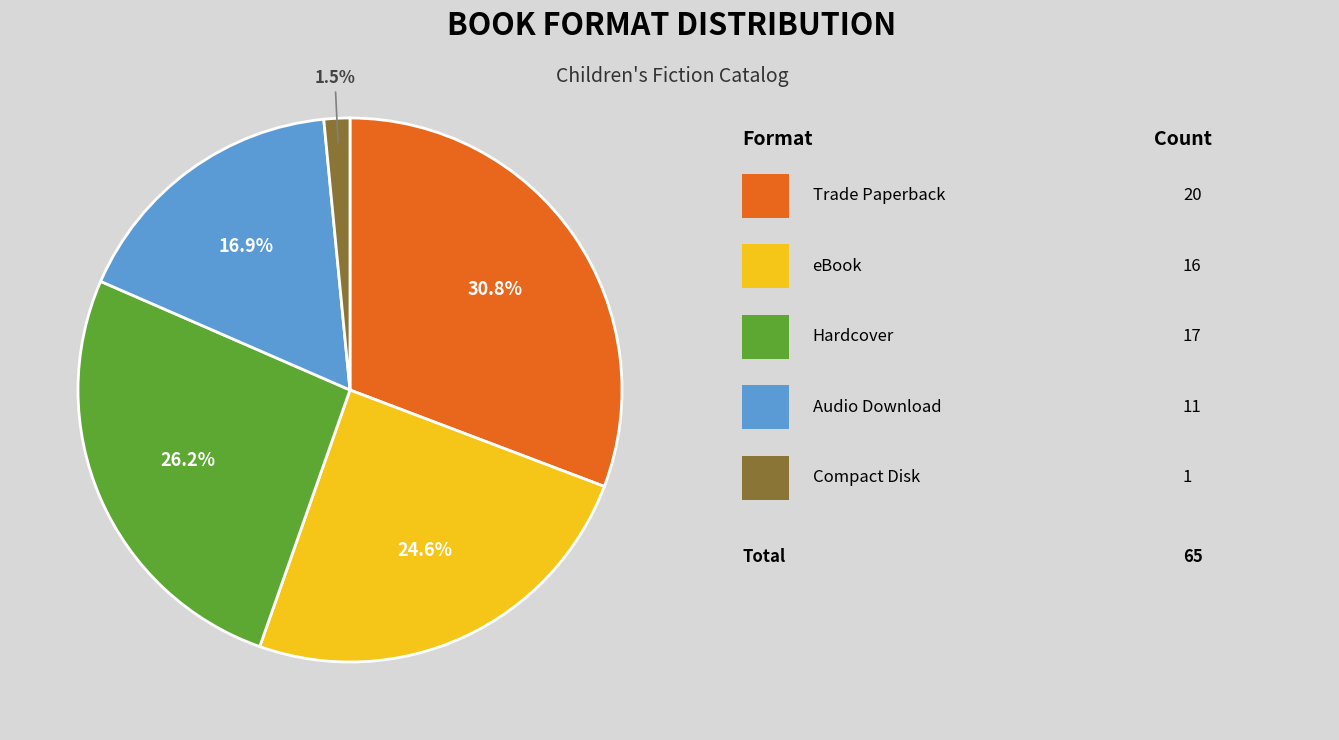

Is there any slice that represents more than half of the pie?

No